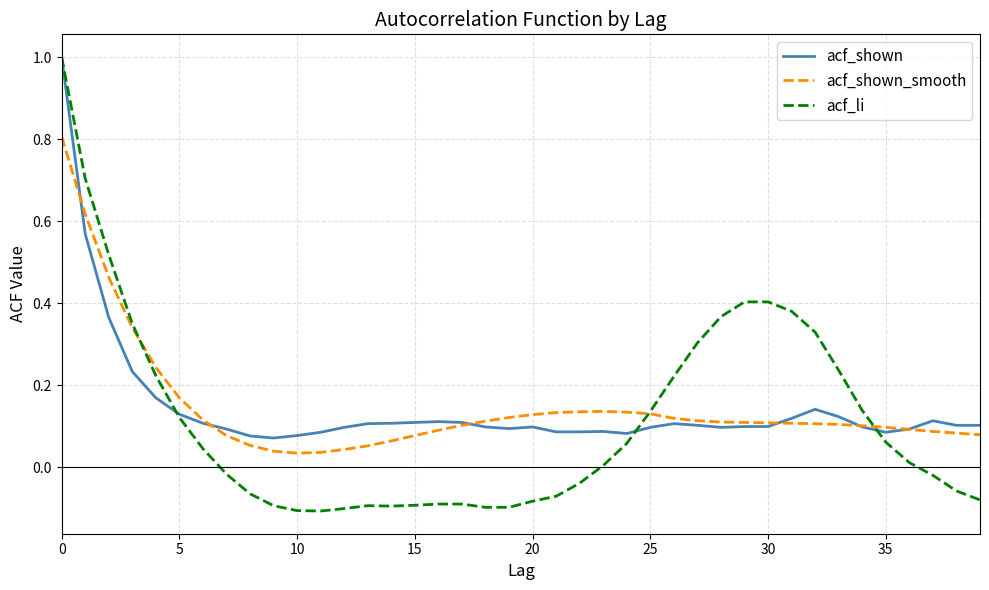

What is the highest value of the acf_li series?

1.0